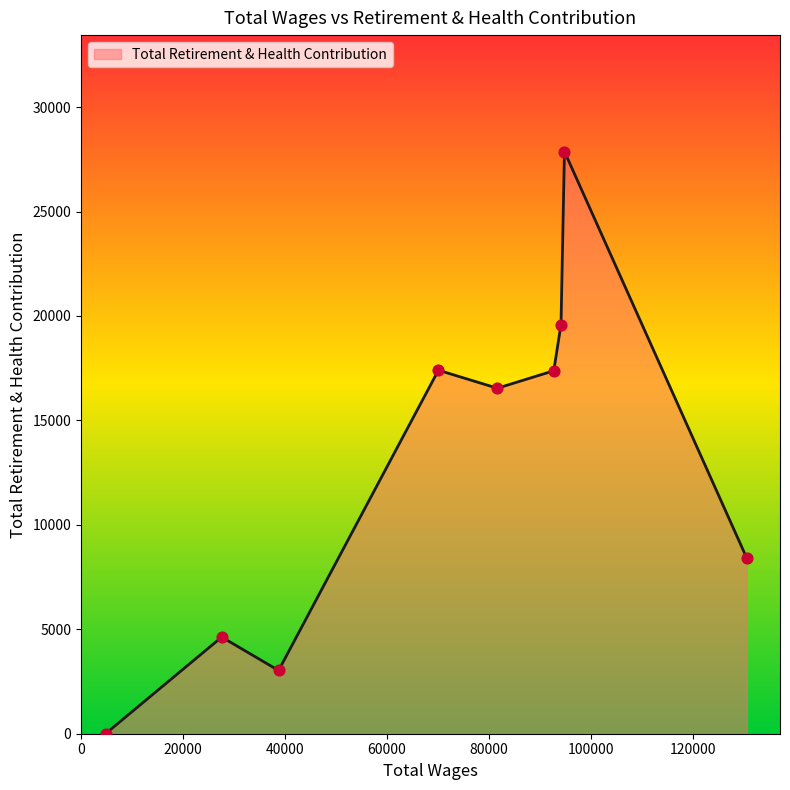

What is the difference between the maximum and minimum values?

27872